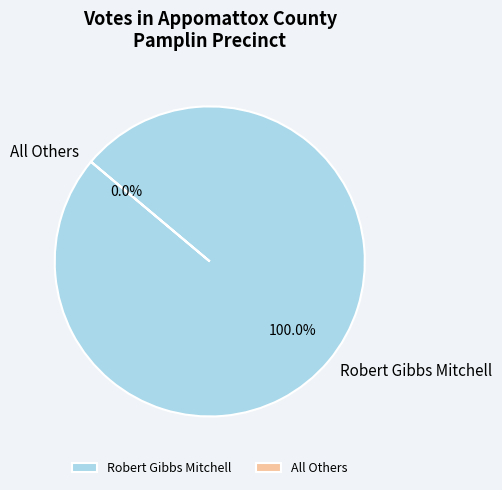

Rank the categories by value from lowest to highest.

All Others, Robert Gibbs Mitchell